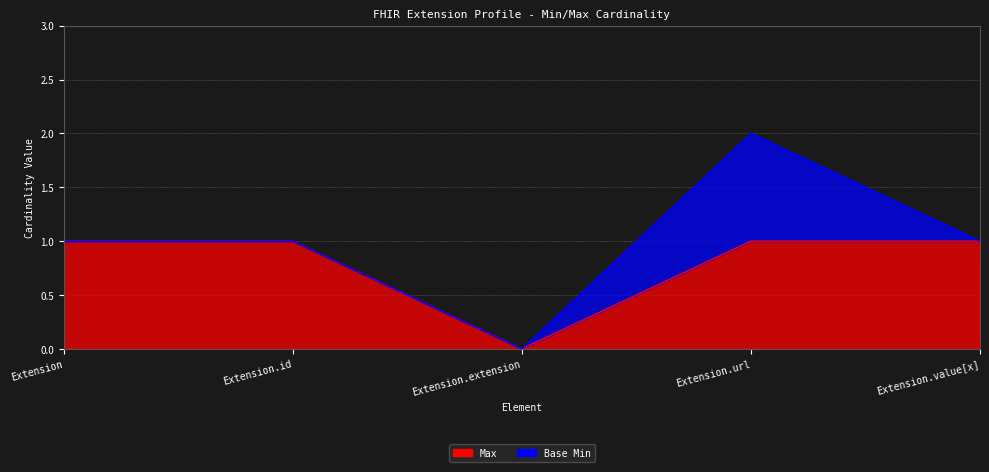

Reading left to right, what are all the values shown in this chart?

Extension=1	Extension.id=1	Extension.extension=0	Extension.url=1	Extension.value[x]=1